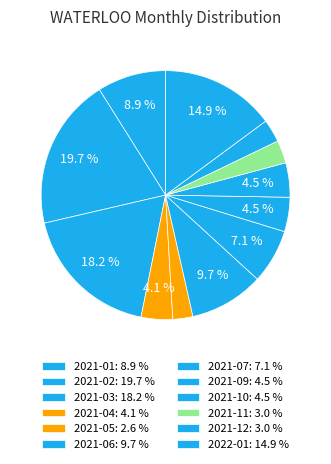

Is it true that 2022-01 is 23% of the pie?

False